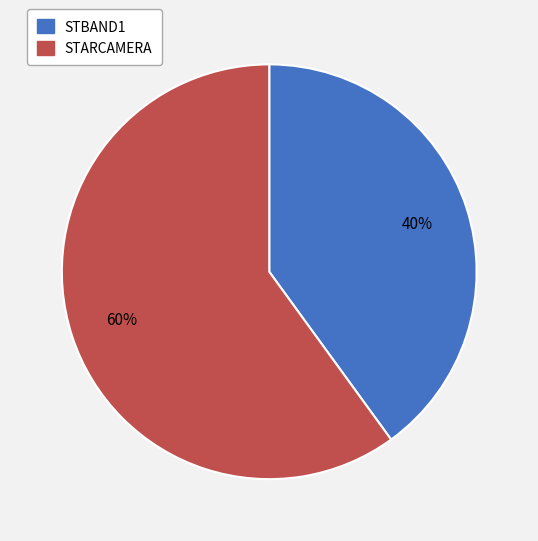

The STARCAMERA slice represents 60% of the pie. True or false?

True